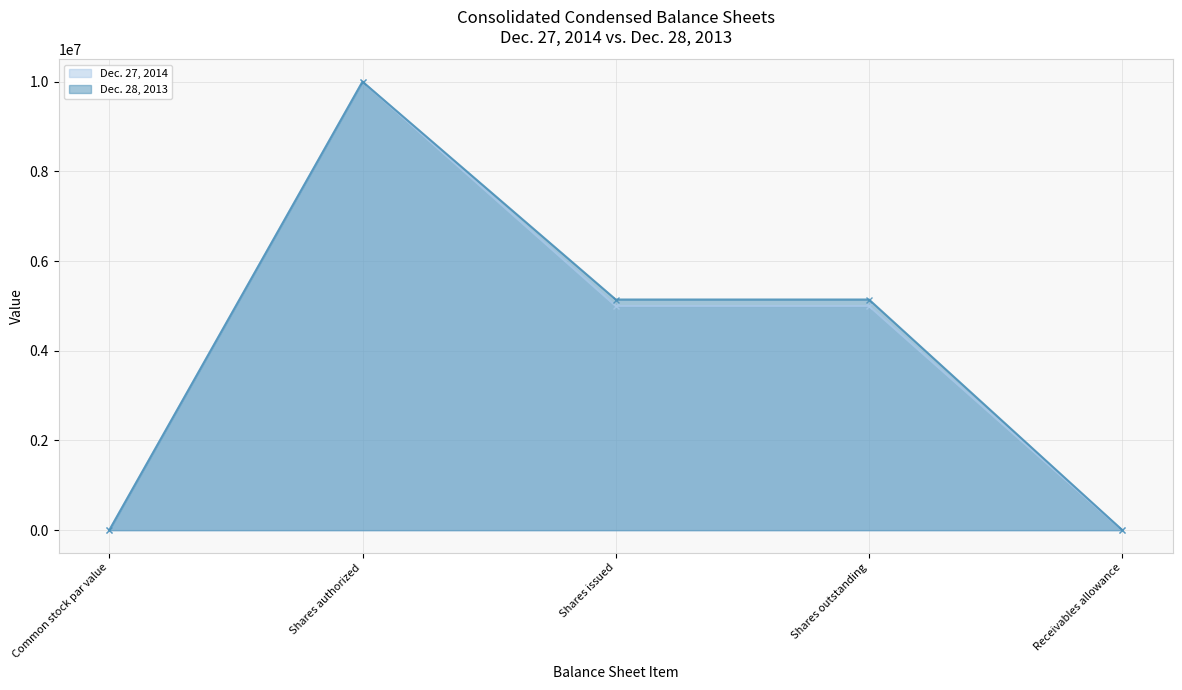

Rank the series at Shares issued from lowest to highest value.

Dec. 27, 2014 - line, Dec. 28, 2013 - line